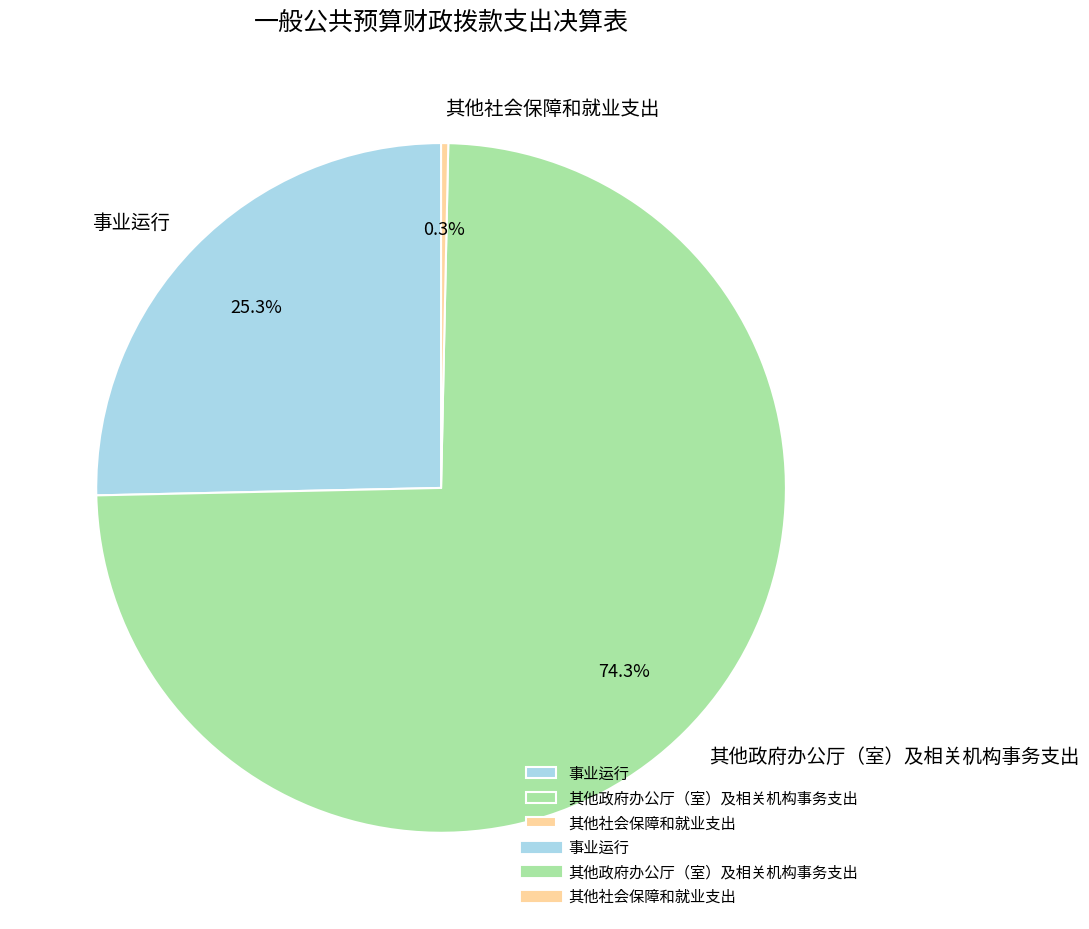

How many slices are in this pie chart?

3